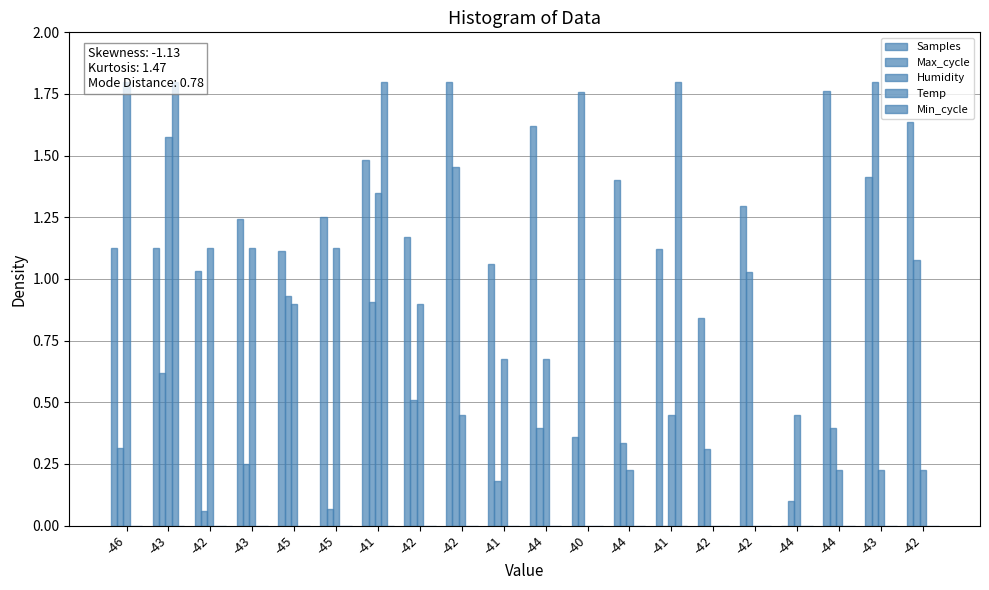

Reading left to right, list all the values displayed in this chart.

Samples: -46=1.1	-43=1.1	-42=1.0	-43=1.2	-45=1.1	-45=1.2	-41=1.5	-42=1.2	-42=1.8	-41=1.1	-44=1.6	-40=0.4	-44=1.4	-41=1.1	-42=0.8	-42=1.3	-44=0.0	-44=1.8	-43=1.4	-42=1.6
Max_cycle: -46=0.3	-43=0.6	-42=0.1	-43=0.3	-45=0.9	-45=0.1	-41=0.9	-42=0.5	-42=1.5	-41=0.2	-44=0.4	-40=1.8	-44=0.3	-41=0.0	-42=0.3	-42=1.0	-44=0.1	-44=0.4	-43=1.8	-42=1.1
Humidity: -46=1.8	-43=1.6	-42=1.1	-43=1.1	-45=0.9	-45=1.1	-41=1.3	-42=0.9	-42=0.4	-41=0.7	-44=0.7	-40=0.0	-44=0.2	-41=0.4	-42=0.0	-42=0.0	-44=0.4	-44=0.2	-43=0.2	-42=0.2
Temp: -46=0.0	-43=1.8	-42=0.0	-43=0.0	-45=0.0	-45=0.0	-41=1.8	-42=0.0	-42=0.0	-41=0.0	-44=0.0	-40=0.0	-44=0.0	-41=1.8	-42=0.0	-42=0.0	-44=0.0	-44=0.0	-43=0.0	-42=0.0
Min_cycle: -46=0.0	-43=0.0	-42=0.0	-43=0.0	-45=0.0	-45=0.0	-41=0.0	-42=0.0	-42=0.0	-41=0.0	-44=0.0	-40=0.0	-44=0.0	-41=0.0	-42=0.0	-42=0.0	-44=0.0	-44=0.0	-43=0.0	-42=0.0